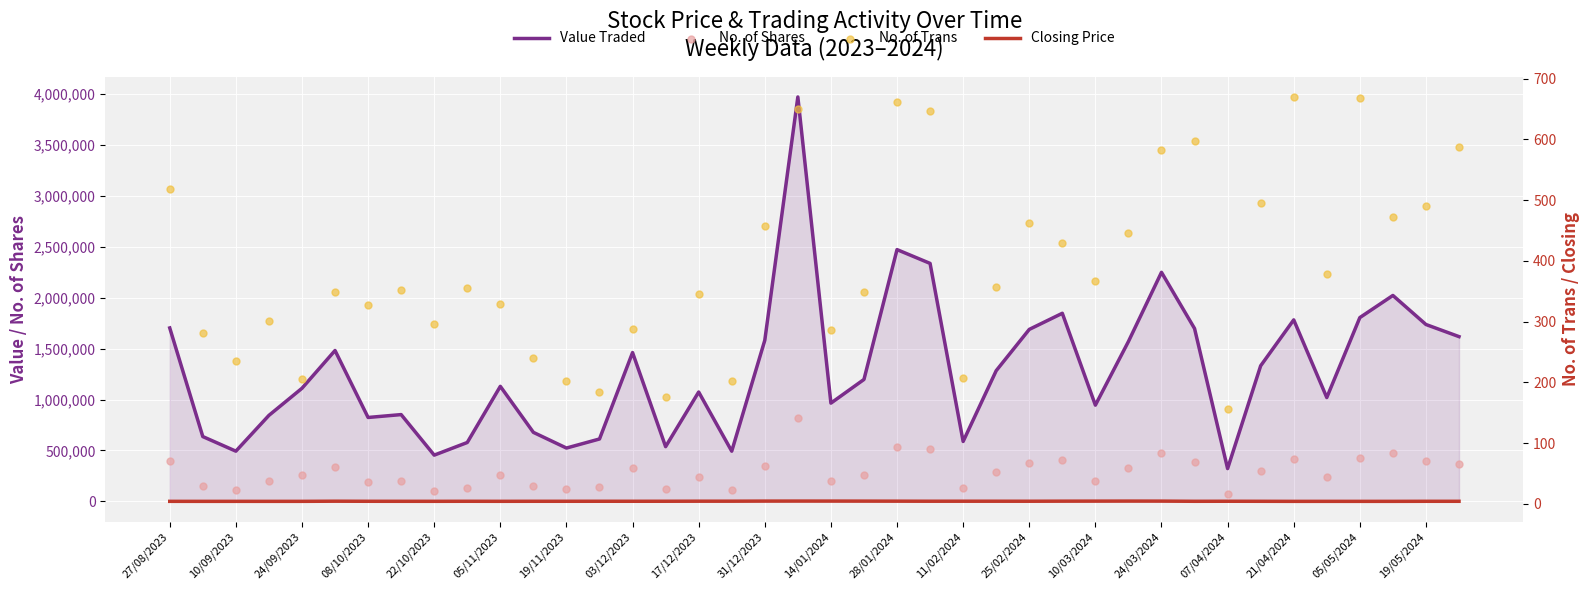

Which series contains the highest Y value?

Value Traded